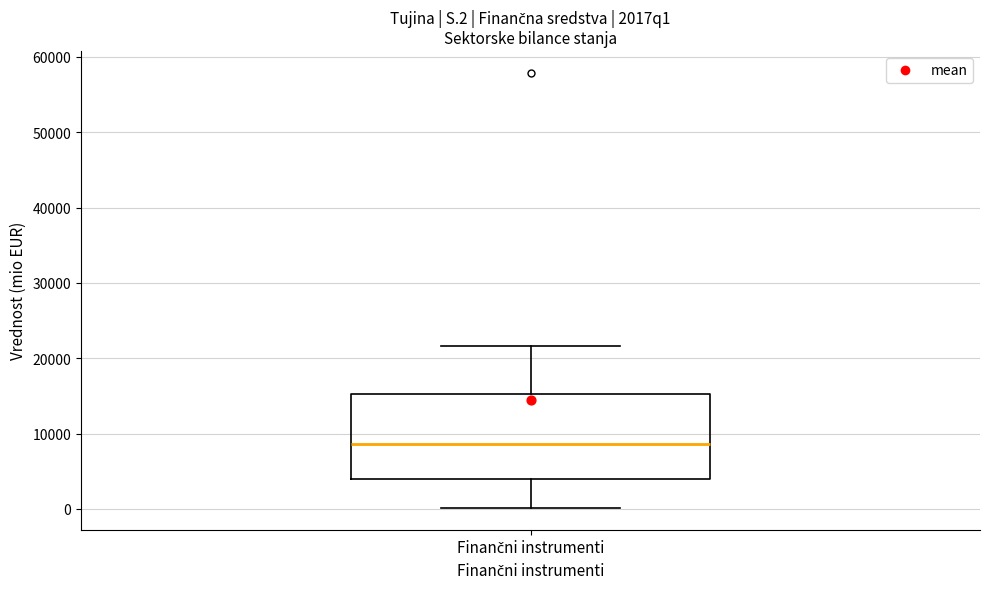

Read this box plot against the y-axis: the position of the median line, the range covered by the box, and the ends of both whiskers. The values are not printed on the chart, so give them approximately, as read against the axis.

median 9000, box 4000 to 15000, whiskers 0 to 22000